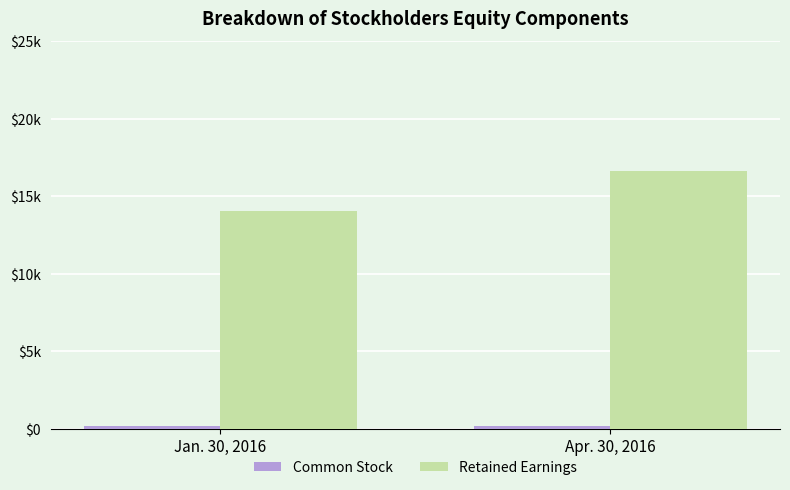

Does the chart contain any negative values?

No